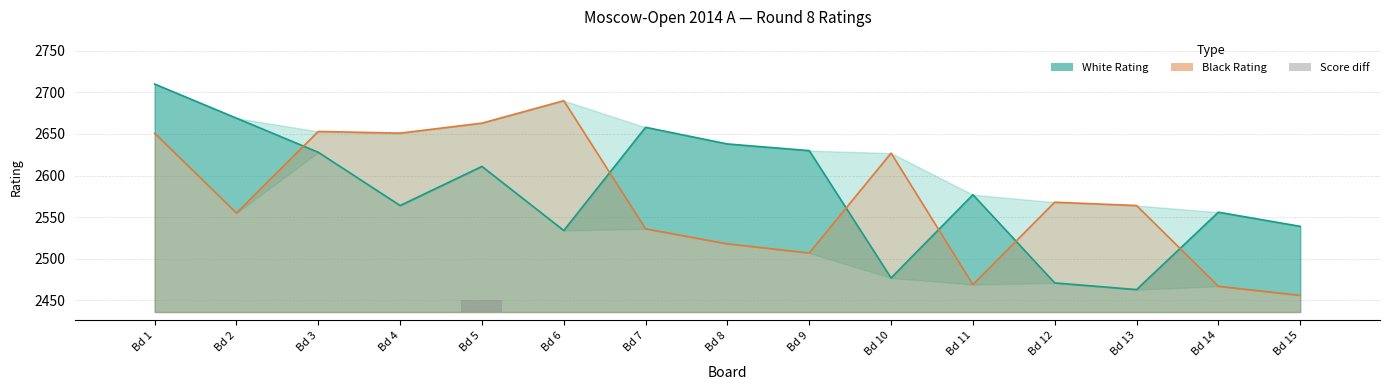

Where is the data nearest to the value 7?

Bd 1